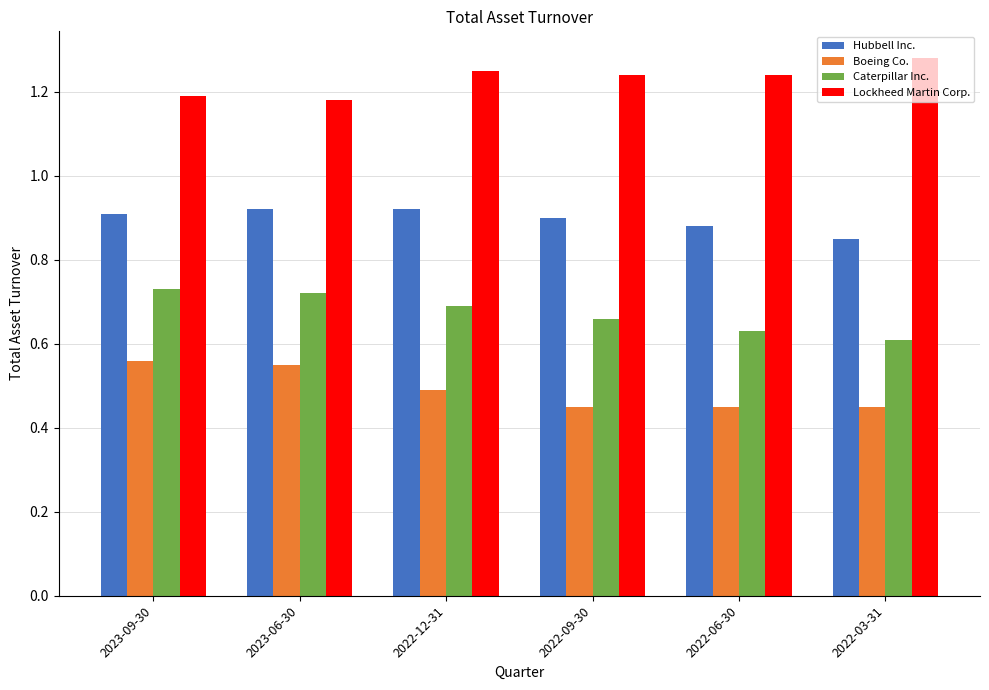

Is it true that Hubbell Inc. equals 0.9 at 2022-09-30?

True